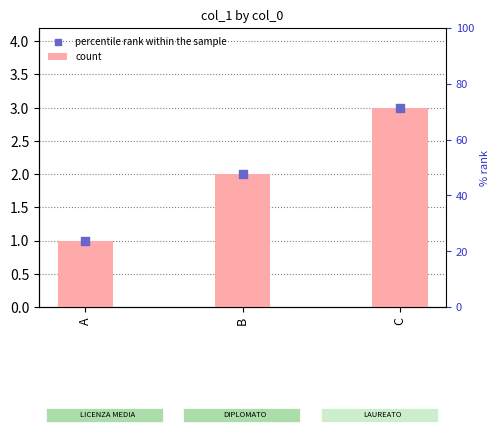

Which series has the largest total across all categories?

count